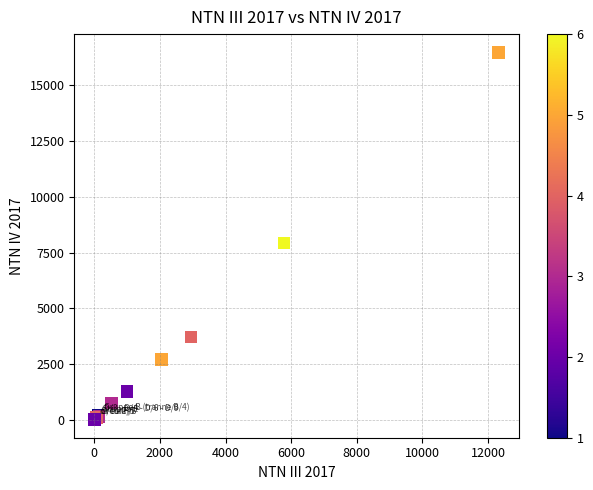

What Y value in the scatter plot is closest to 8245?

7930.0